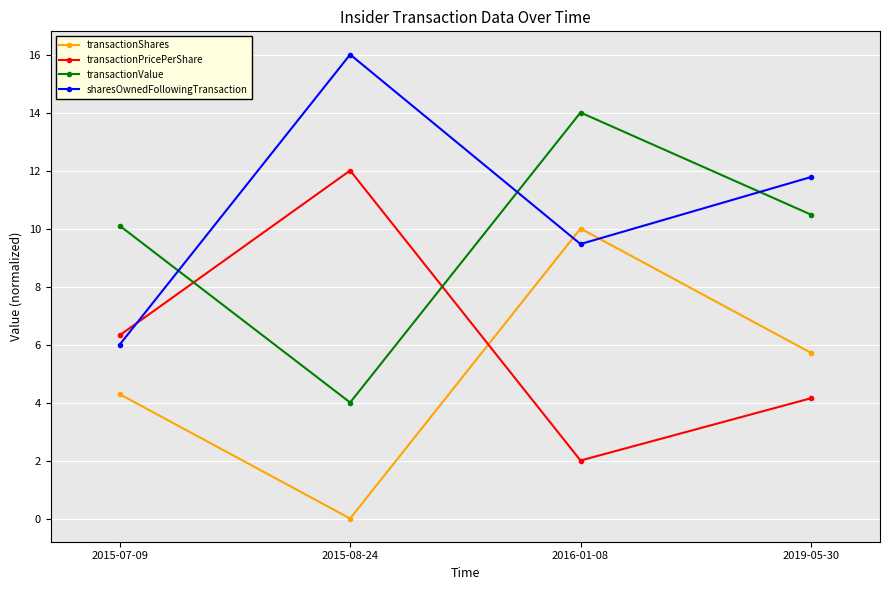

At which category does transactionValue reach its first local peak?

2016-01-08